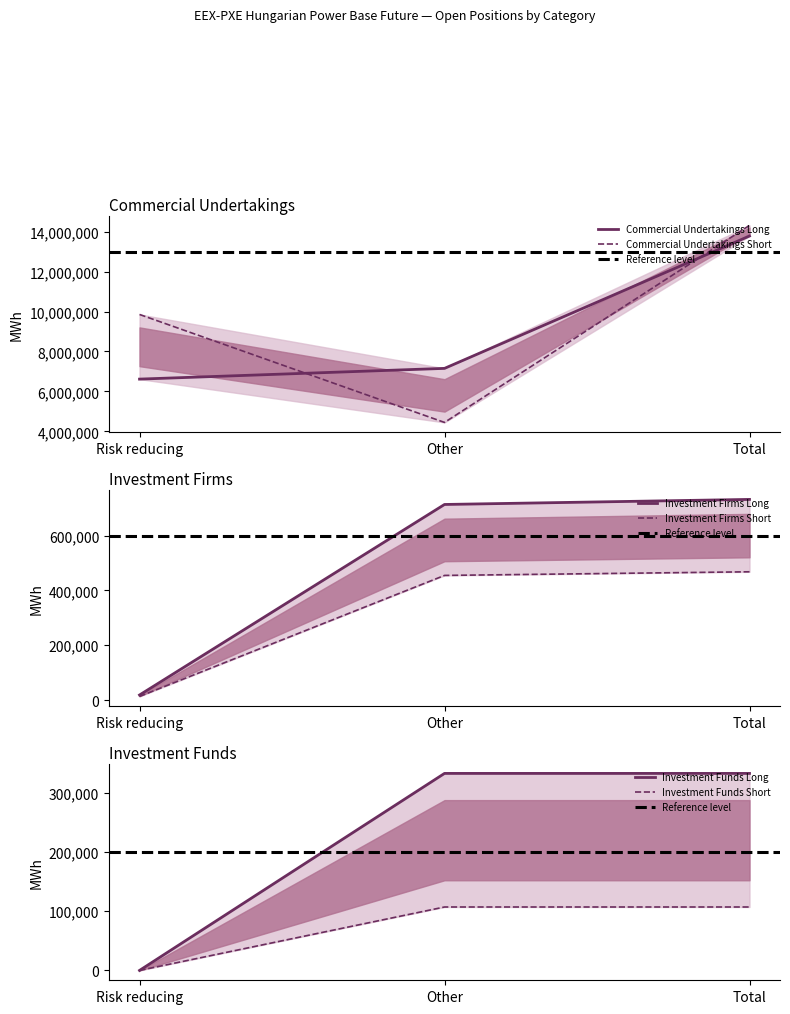

What is the difference between the maximum and minimum values in the Commercial Undertakings Short series?

9851574